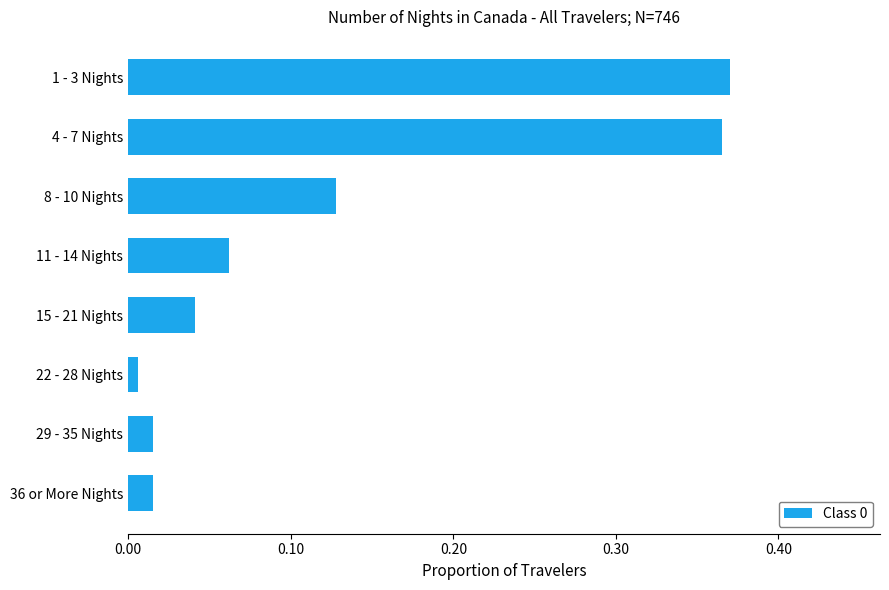

What is the change in value from 29 - 35 Nights to 8 - 10 Nights?

+0.1